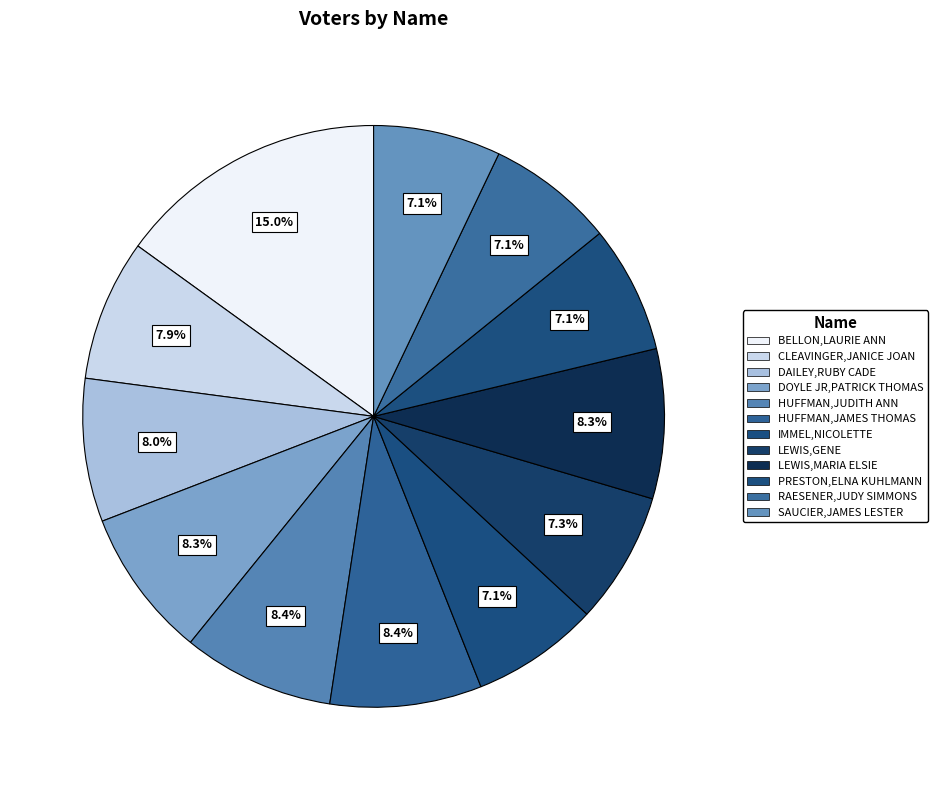

Is IMMEL,NICOLETTE the majority of the pie?

No